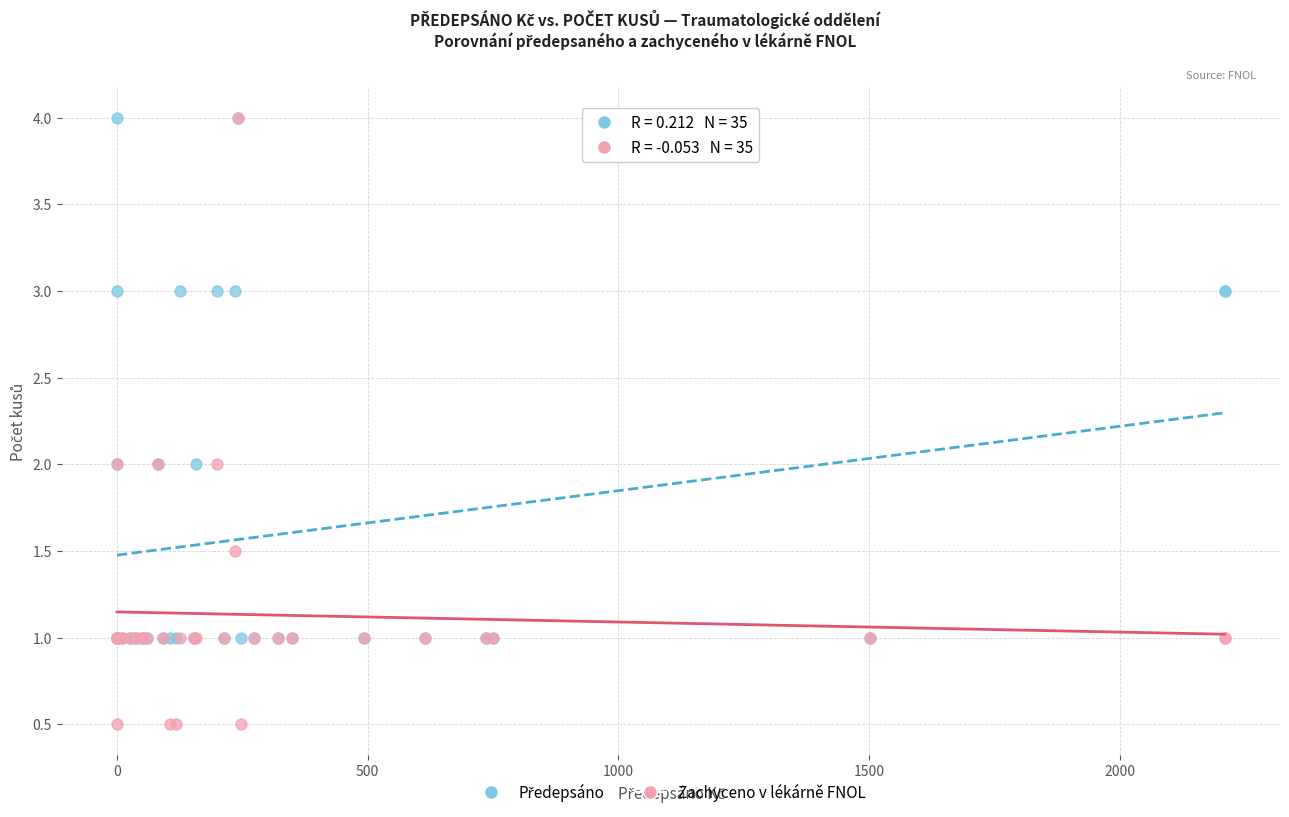

Which series has the largest Y range (max minus min)?

Zachyceno v lékárně FNOL